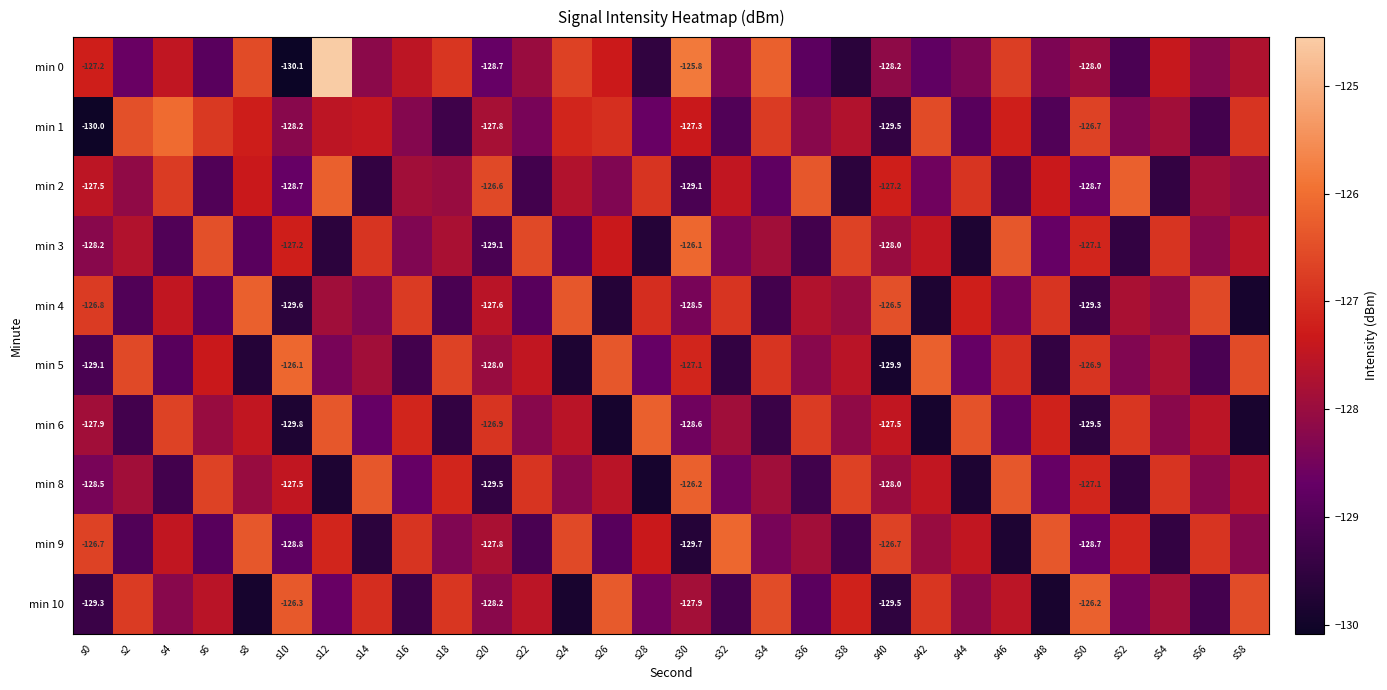

The min 9 series shows -58.3 at s50. True or false?

False